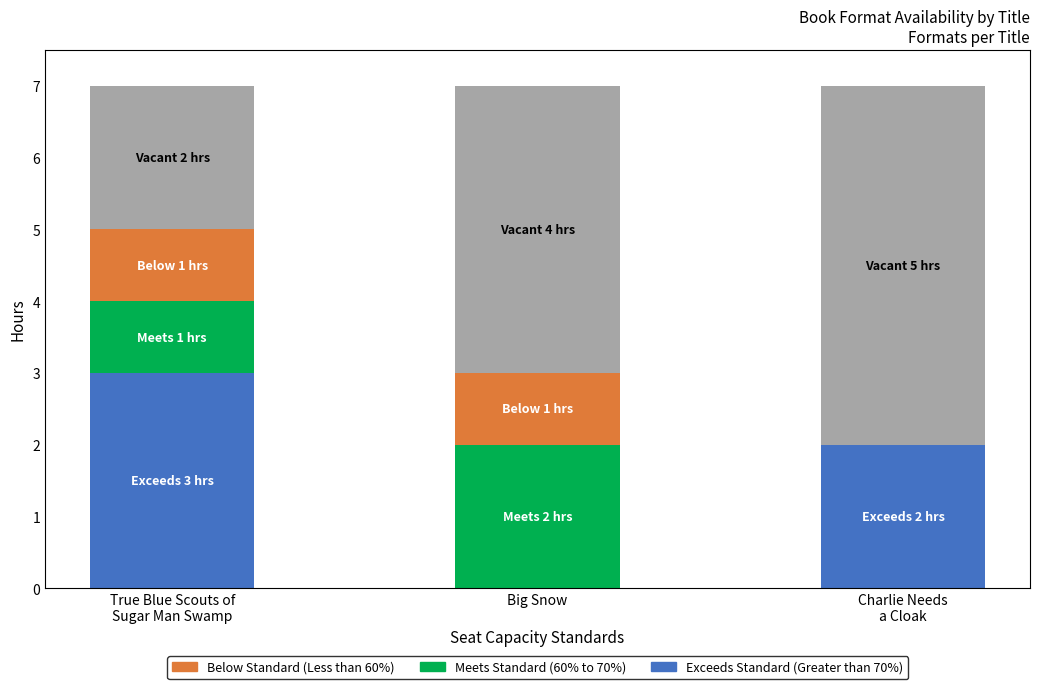

What is the total value across all series at Big Snow?

7